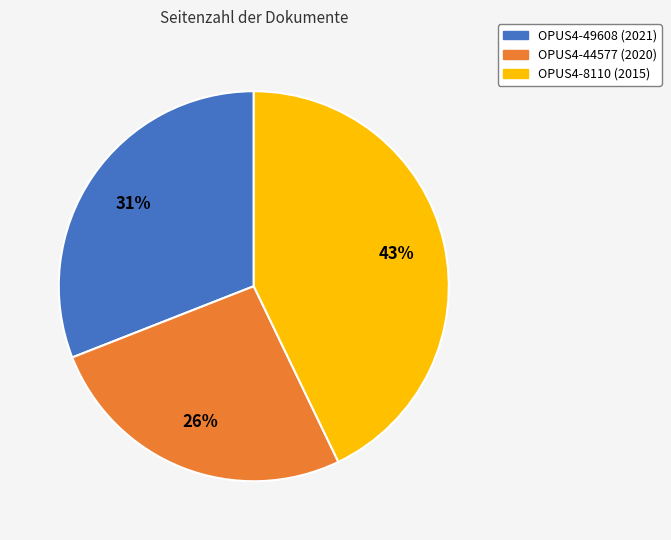

Which slice is the largest?

OPUS4-8110 (2015)